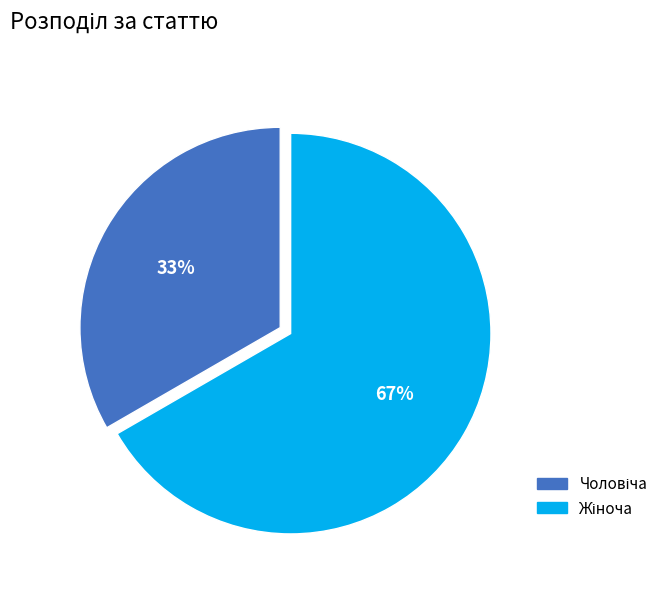

Is there a majority slice in this chart?

Yes